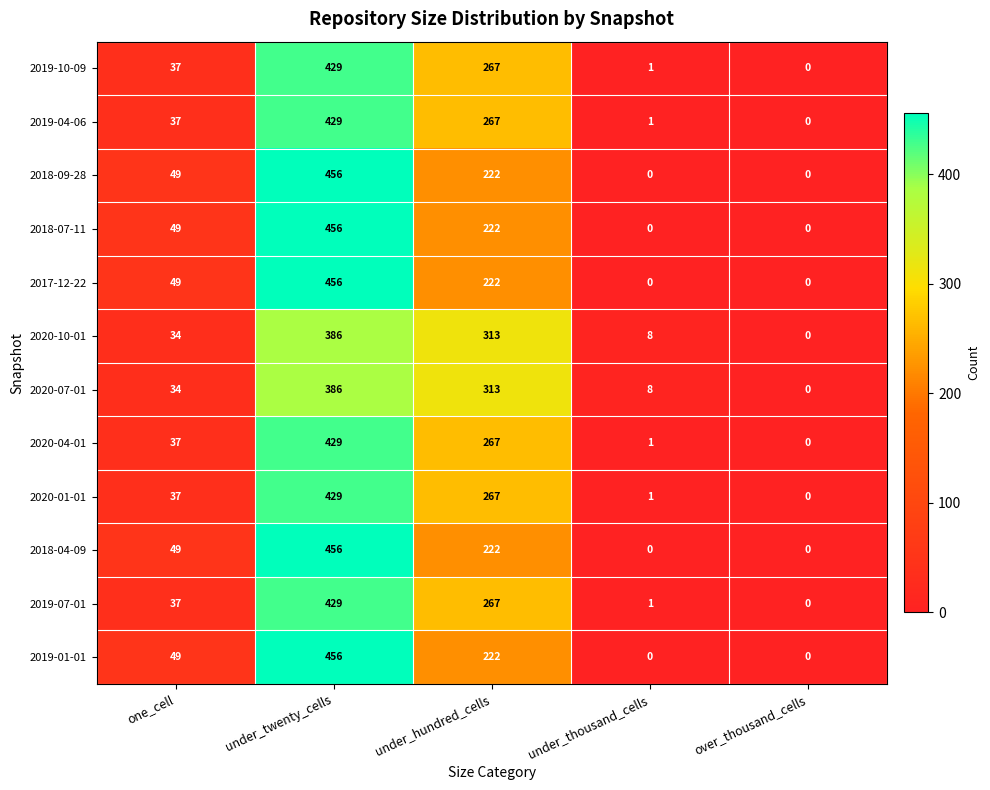

What is the total value across all series at under_twenty_cells?

5197